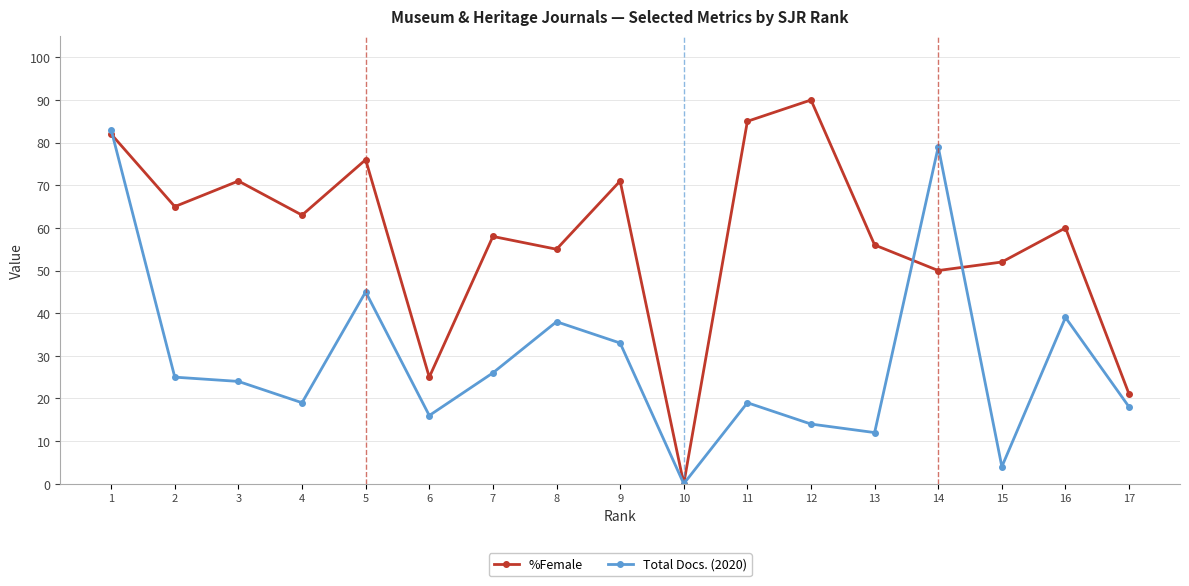

What is the value of the Total Docs. (2020) point at the 8th from the left?

38